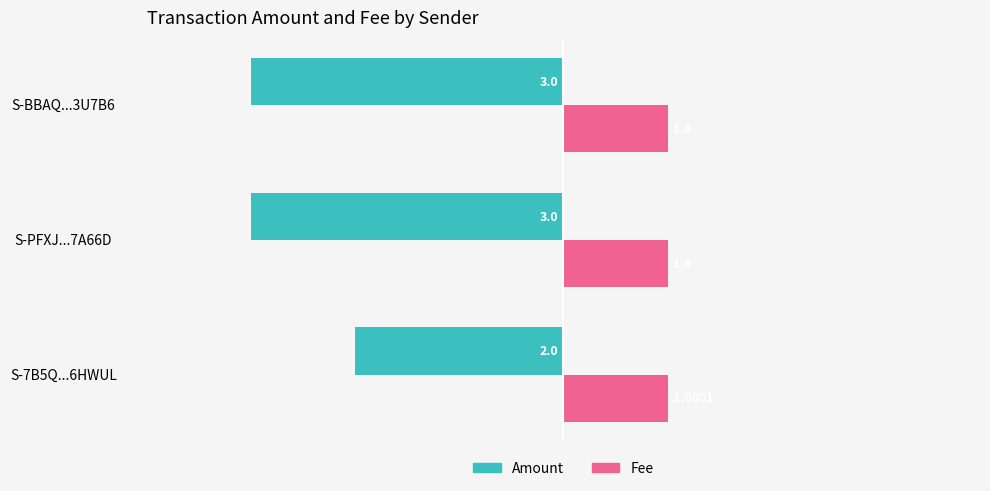

Which series has the widest spread of values?

Amount